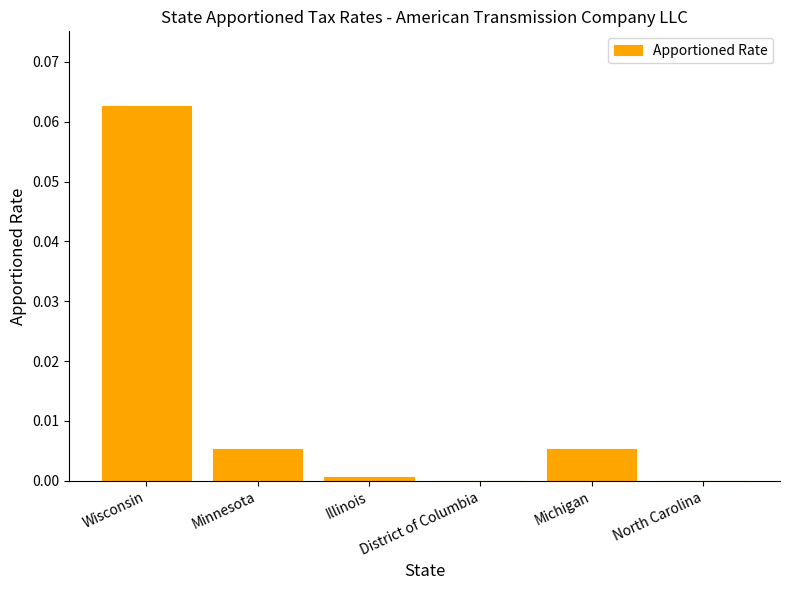

The value at Minnesota is 0.0. True or false?

True